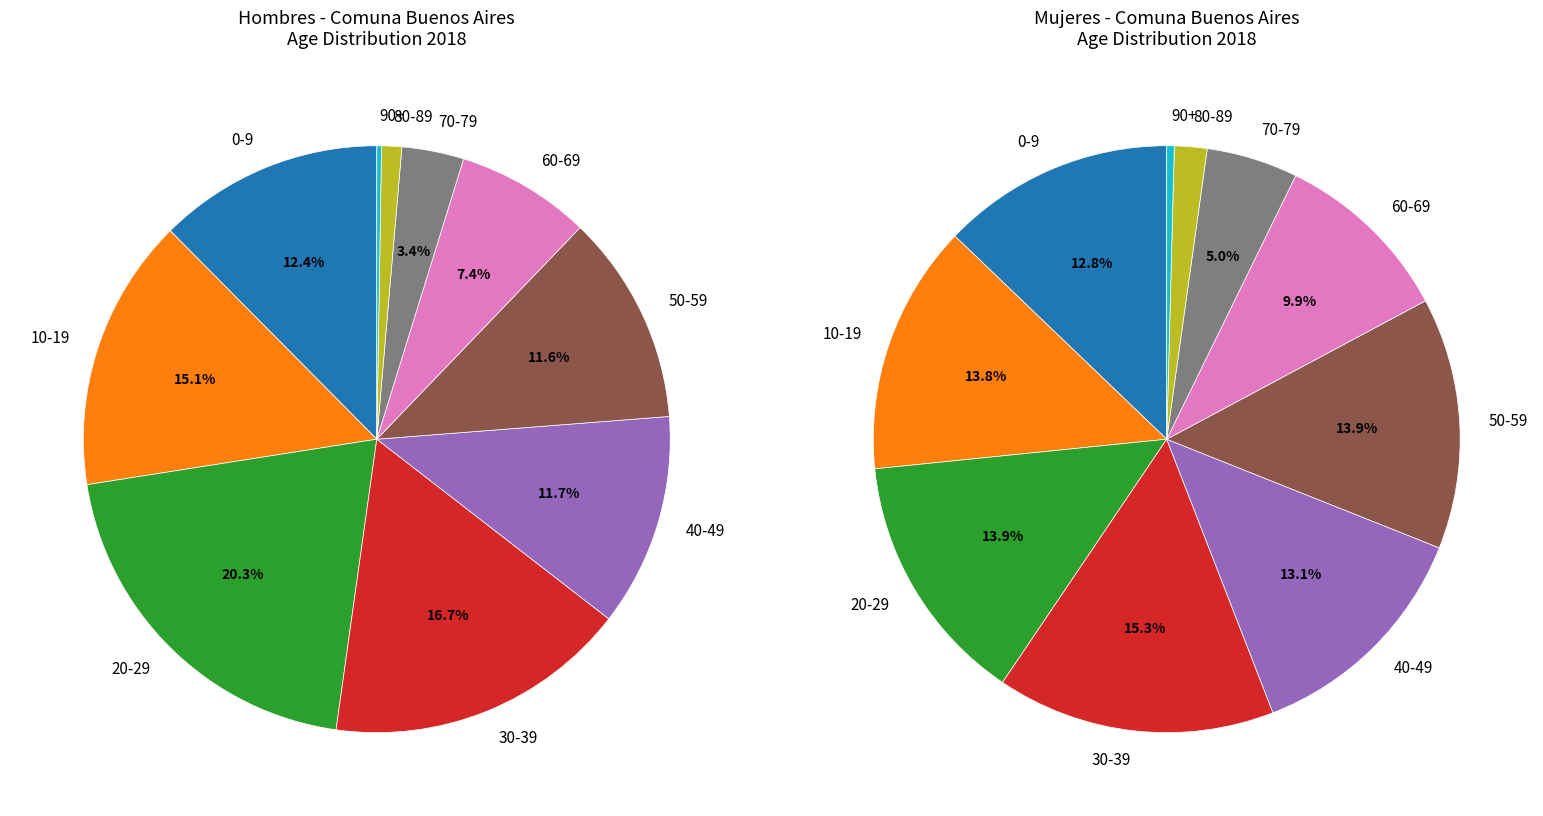

Does 10 a 14 account for over 50% of the chart?

No